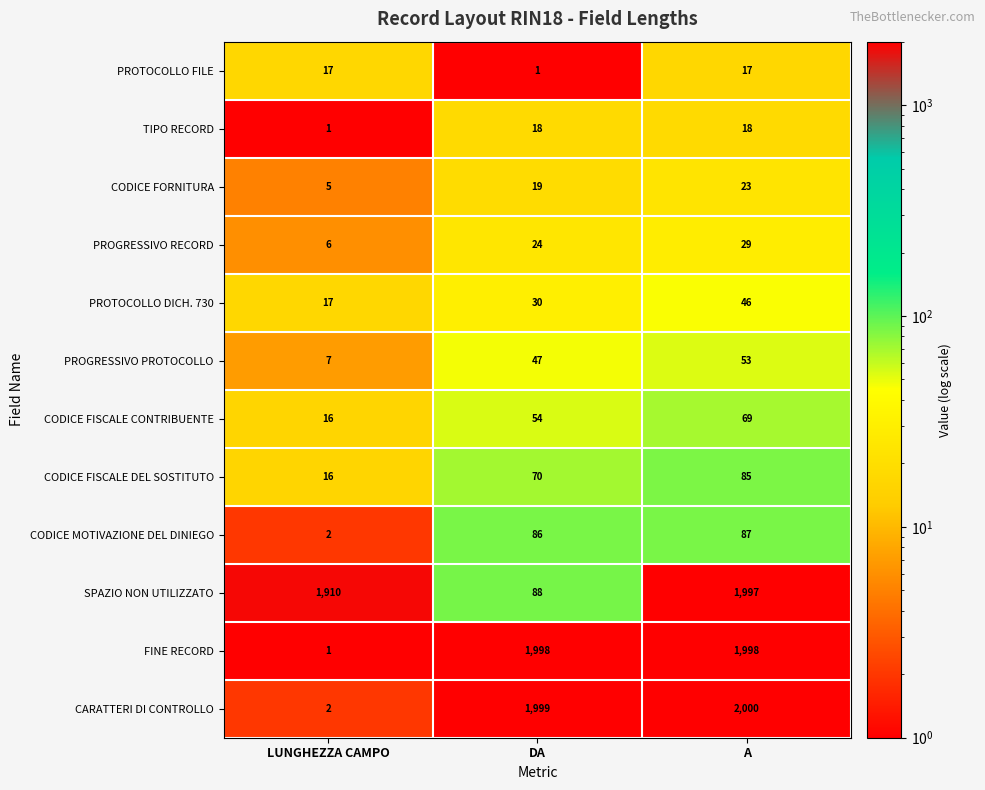

Is it true that CODICE MOTIVAZIONE DEL DINIEGO equals 152 at DA?

False